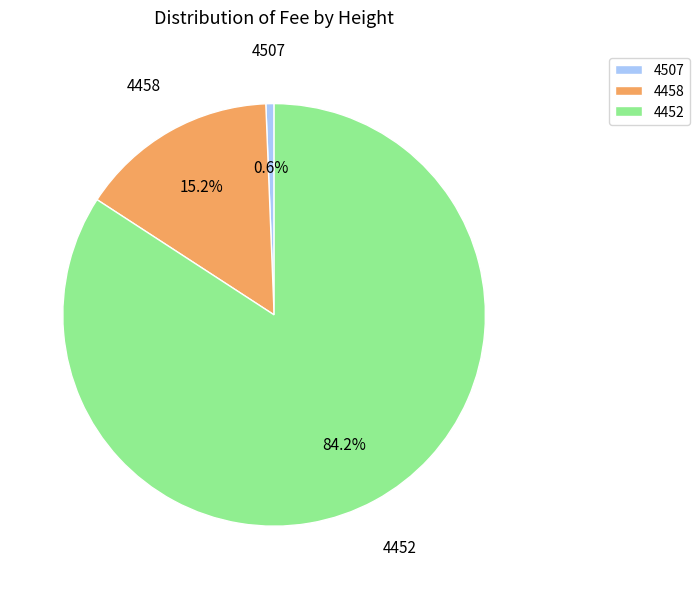

To the nearest percent, what percentage of the pie is 4458?

15%